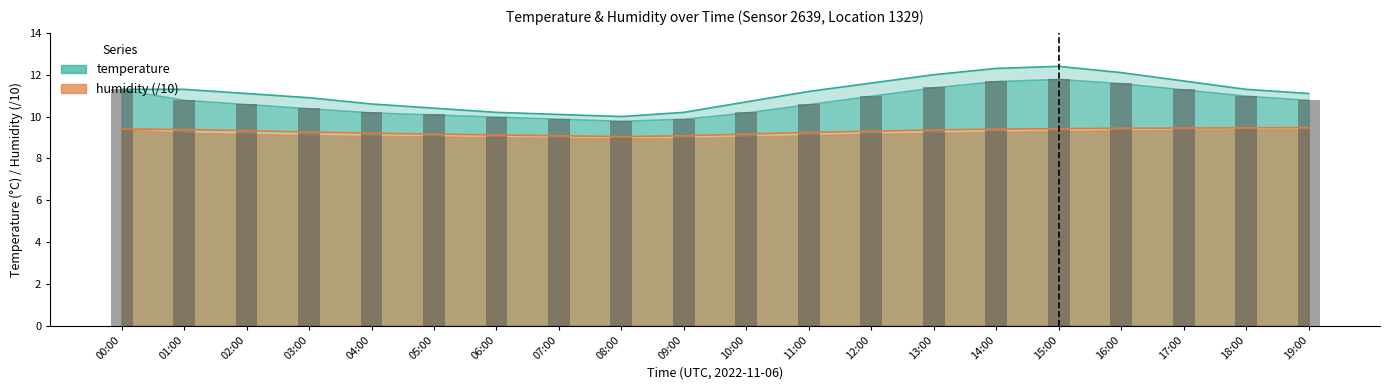

Rank the categories by temperature_upper value from lowest to highest.

08:00, 07:00, 06:00, 09:00, 05:00, 04:00, 10:00, 03:00, 02:00, 19:00, 11:00, 00:00, 01:00, 18:00, 12:00, 17:00, 13:00, 16:00, 14:00, 15:00